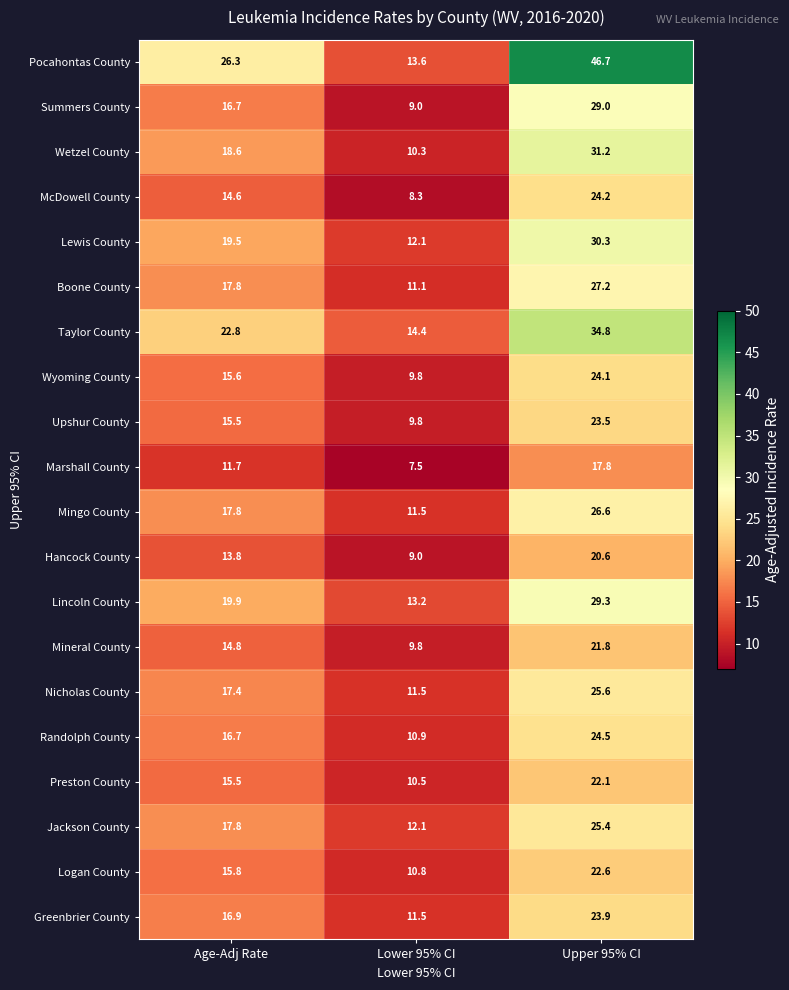

Where does the Nicholas County series first go above 17?

Age-Adj Rate